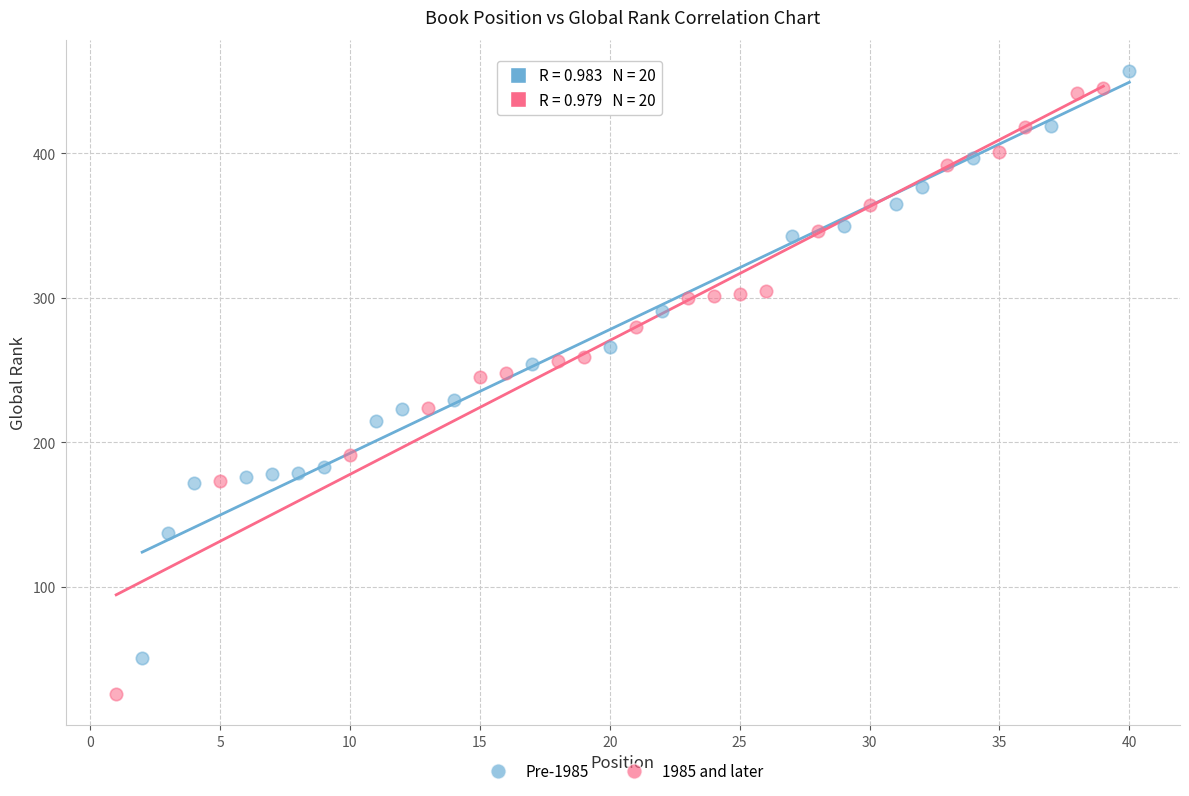

What are all the series names shown in the legend?

Pre-1985, 1985 and later